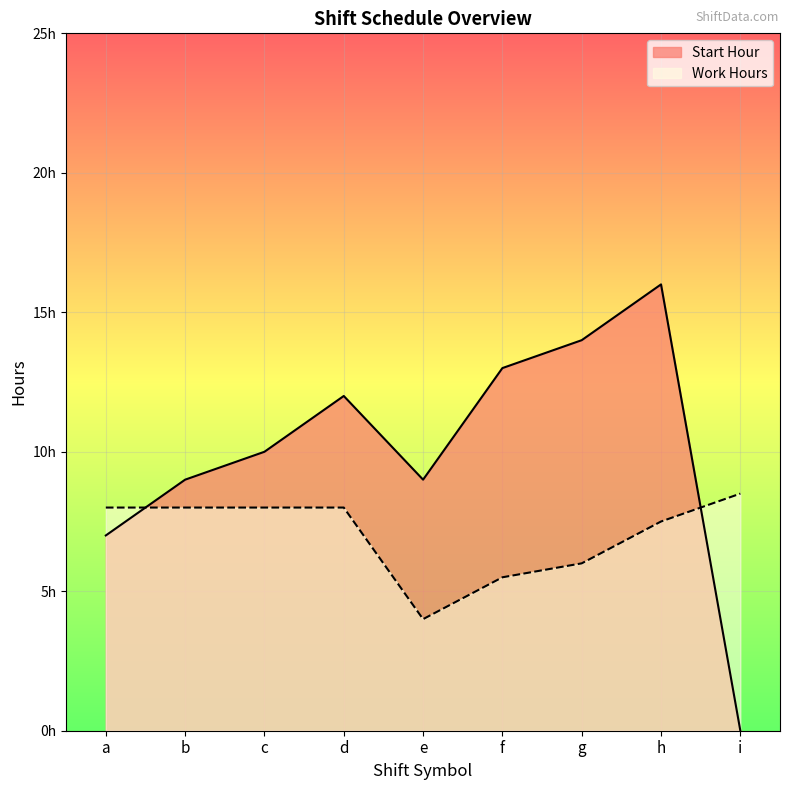

The Start Hour series shows 13.0 at f. True or false?

True